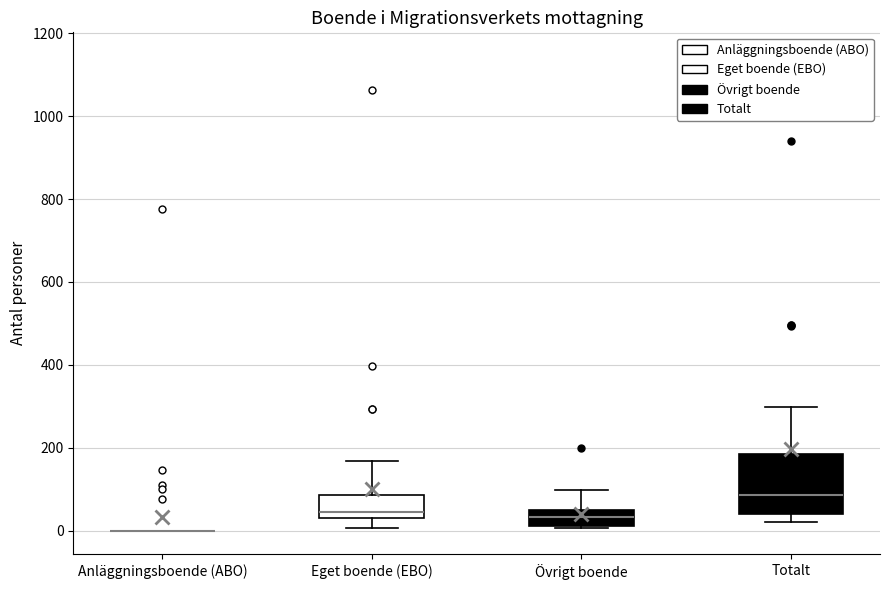

Reading left to right, read every box against the y-axis: the position of its median line, the range the box covers, and the ends of its whiskers. The values are not printed on the chart, so give them approximately, as read against the axis.

Anläggningsboende (ABO): box collapsed to a line at 0, whiskers 0 to 0
Eget boende (EBO): median 40 (just above the box's lower edge), box 40 to 80, whiskers 0 to 160
Övrigt boende: median 40 (inside the box), box 20 to 40, whiskers 0 to 100
Totalt: median 80, box 40 to 180, whiskers 20 to 300